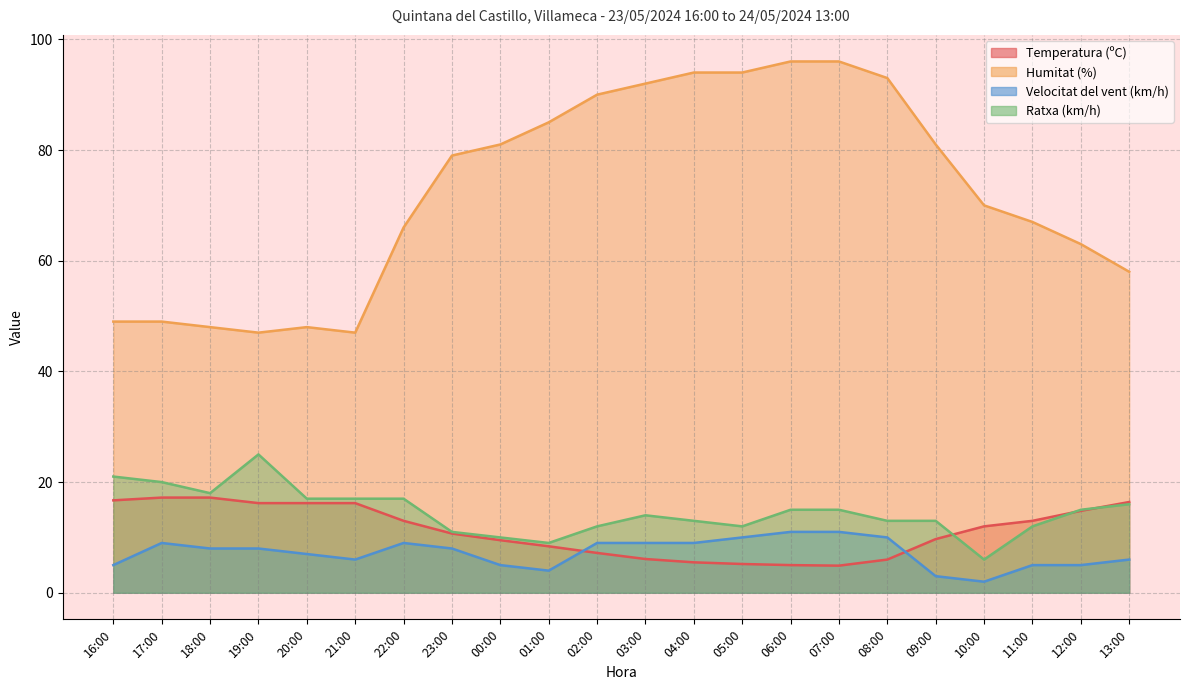

Between which two adjacent categories do Temperatura (ºC) and Velocitat del vent (km/h) first intersect?

01:00 and 02:00